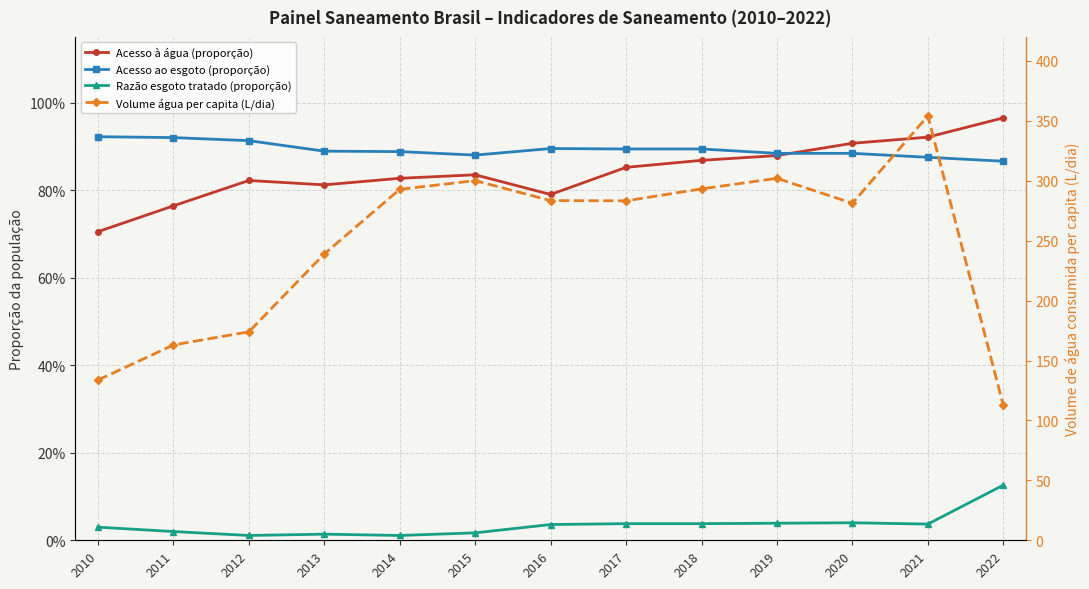

What is the sum of all Acesso ao esgoto (proporção) values?

11.6